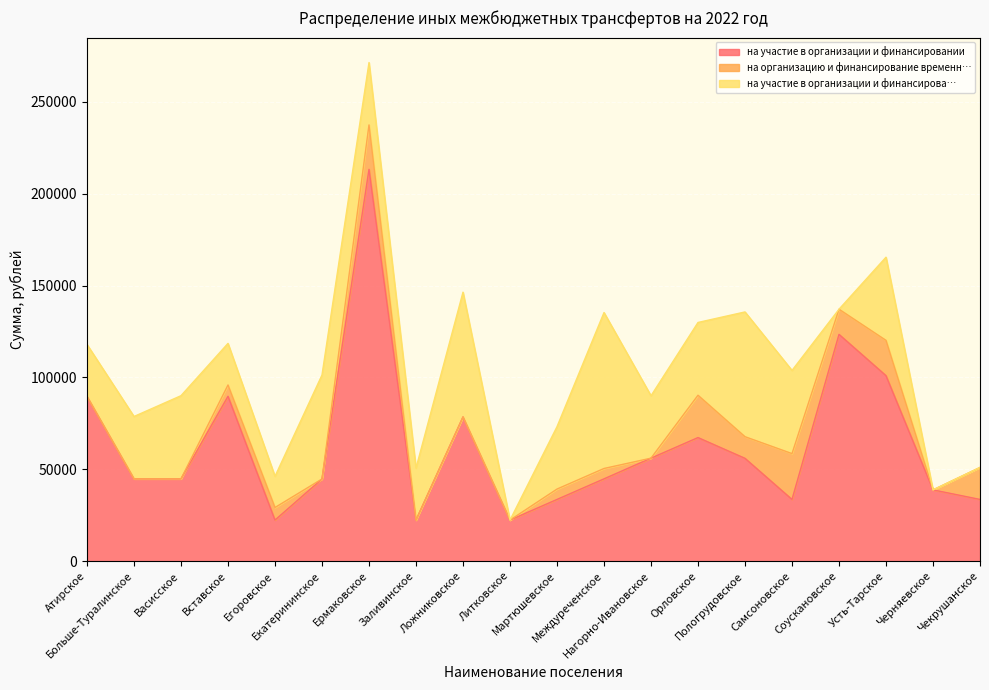

Rank the series by their maximum value, from lowest to highest.

на организацию и финансирование временн…, на участие в организации и финансирова…, на участие в организации и финансировании